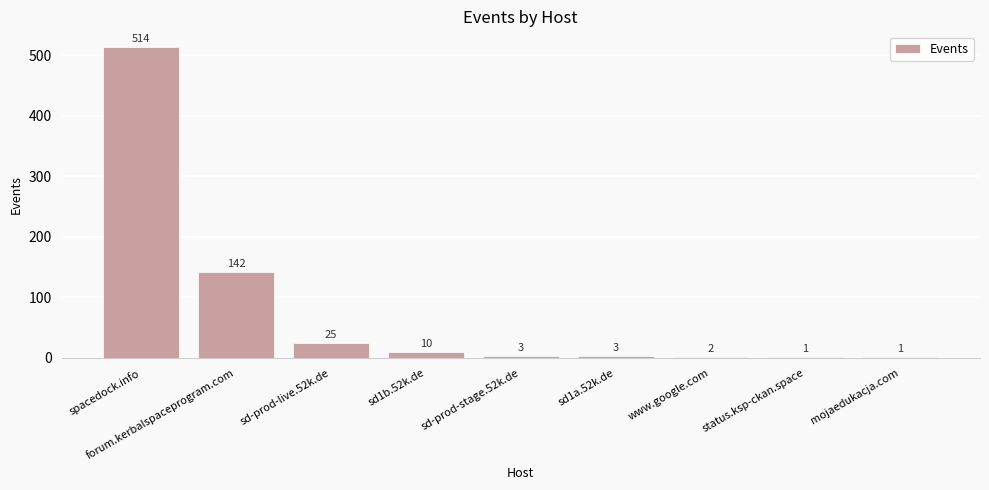

Approximately how many times larger is the value at spacedock.info compared to sd-prod-stage.52k.de?

171.3